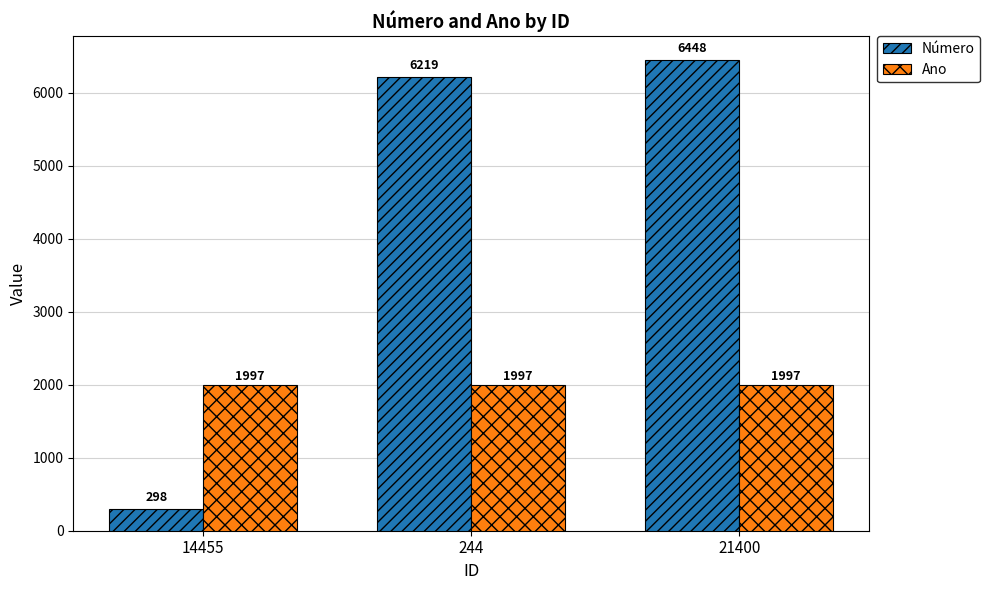

What is the difference between the highest and lowest values at 21400?

4451